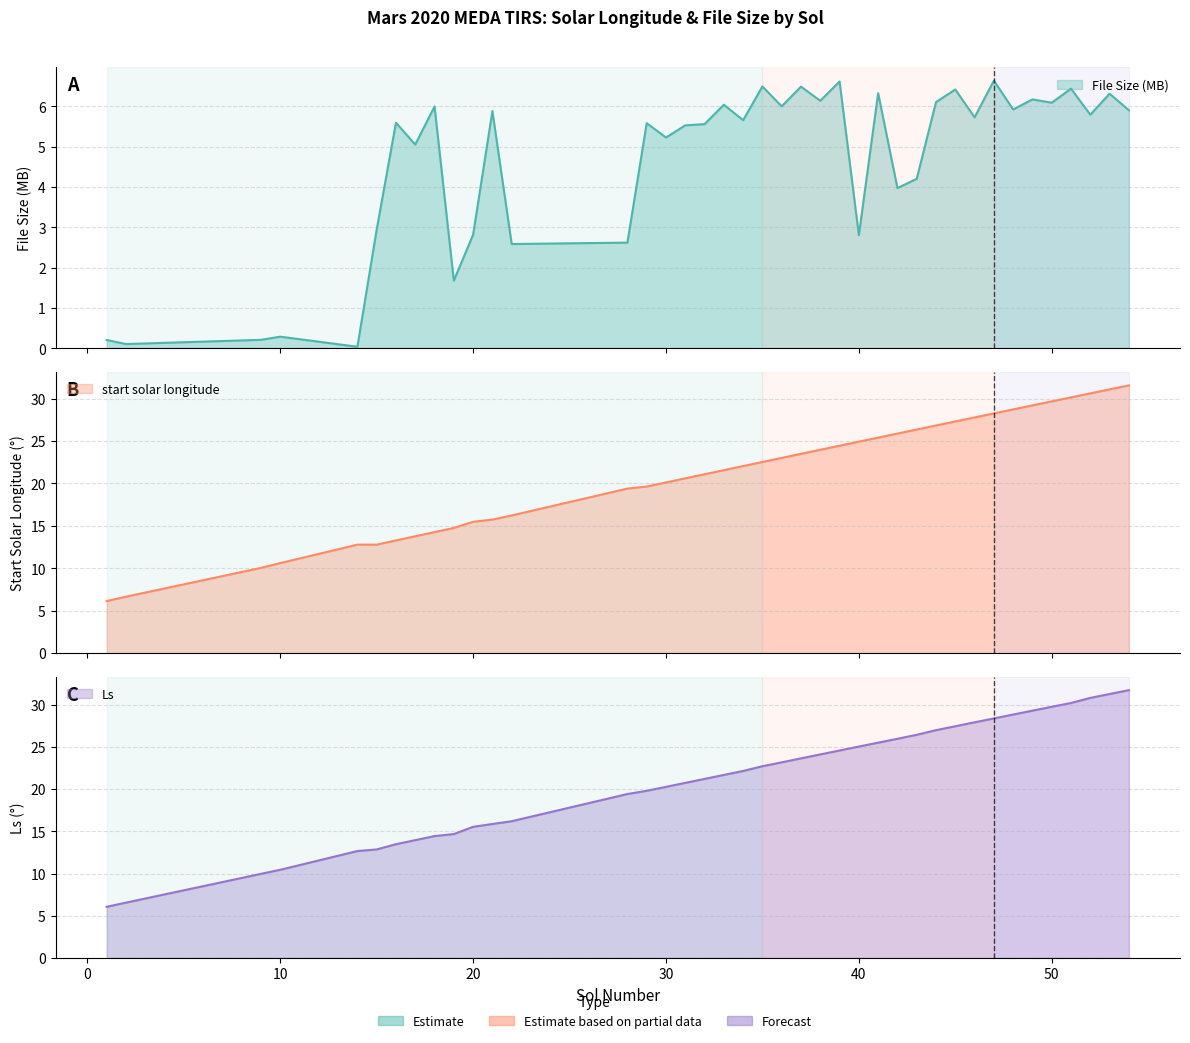

At which label does Ls first exceed 22?

34